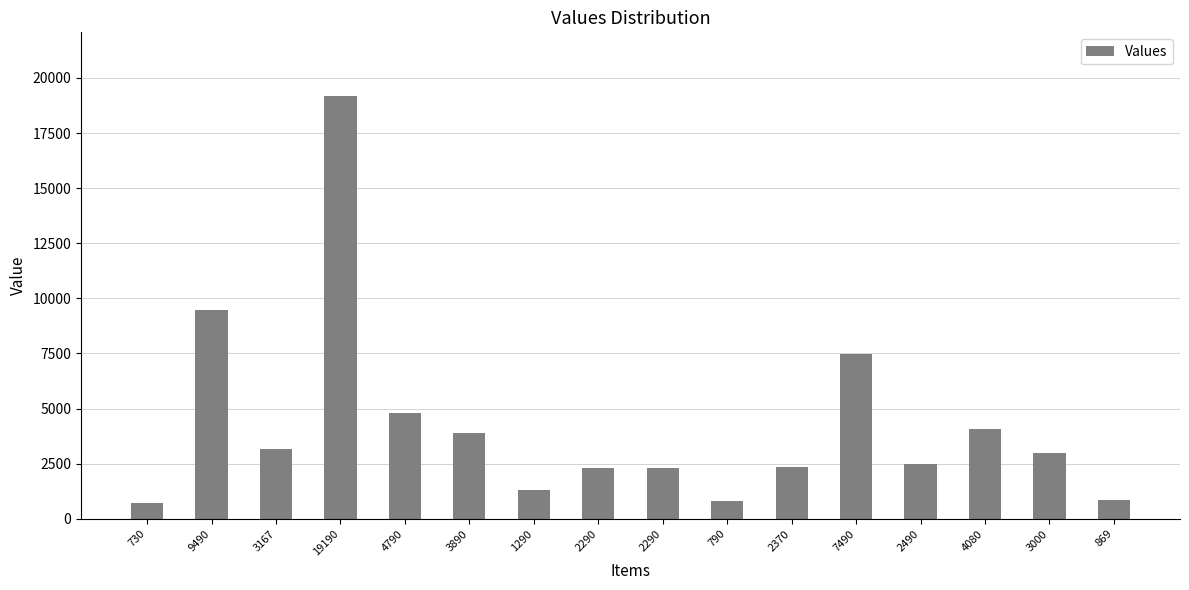

What is the sum of the values at 2370 and 19190?

21560